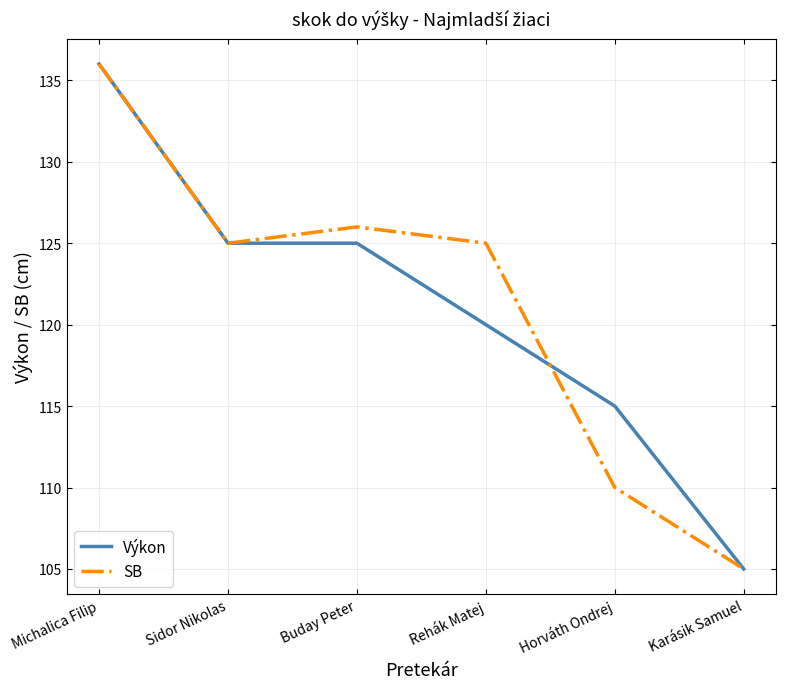

What position from the left is Buday Peter?

3